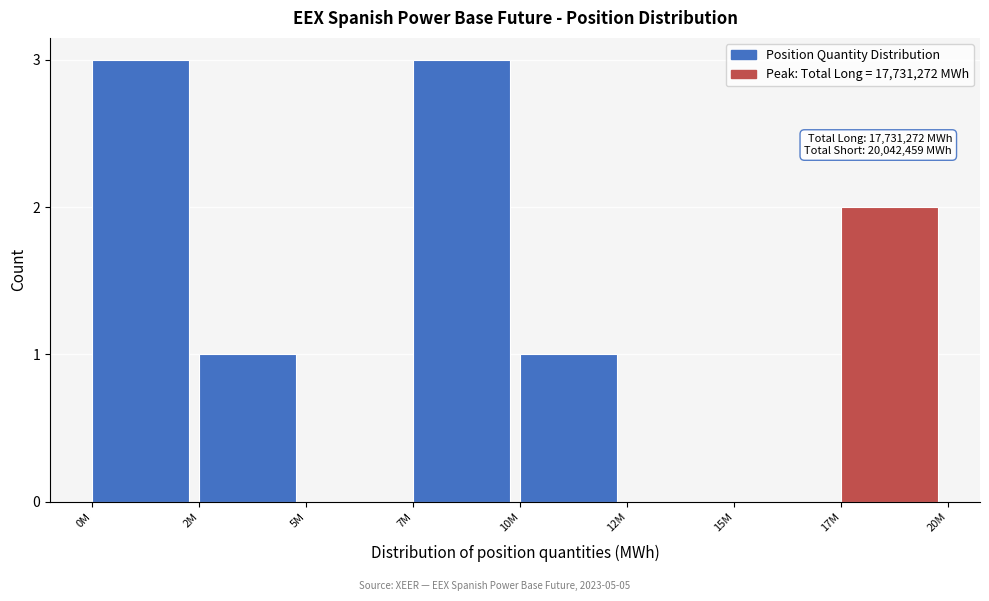

Reading left to right, extract all data points from this chart.

0M=3	2M=1	5M=0	7M=3	10M=1	12M=0	15M=0	17M=2